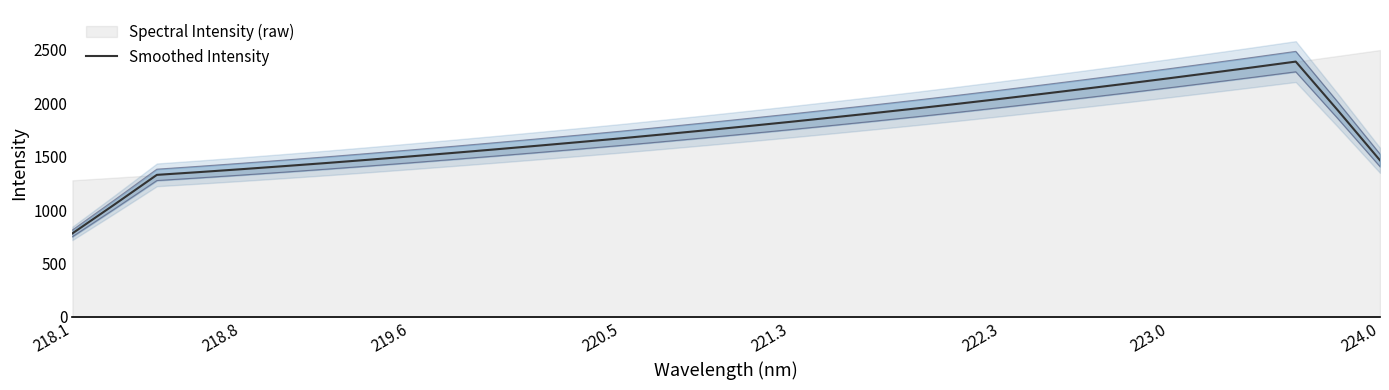

Count the number of categories in the chart.

32